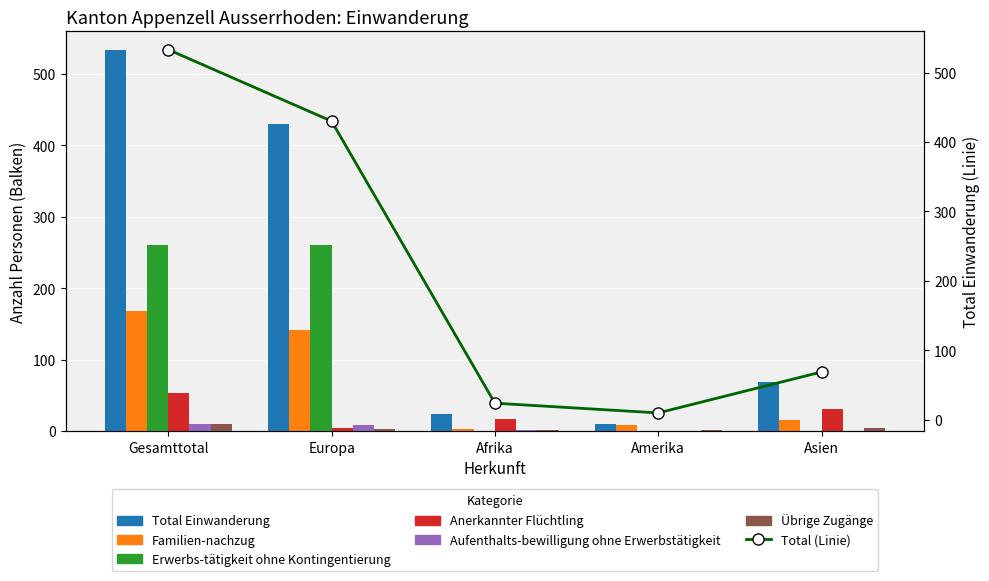

What is the sum of all Übrige Zugänge values?

20